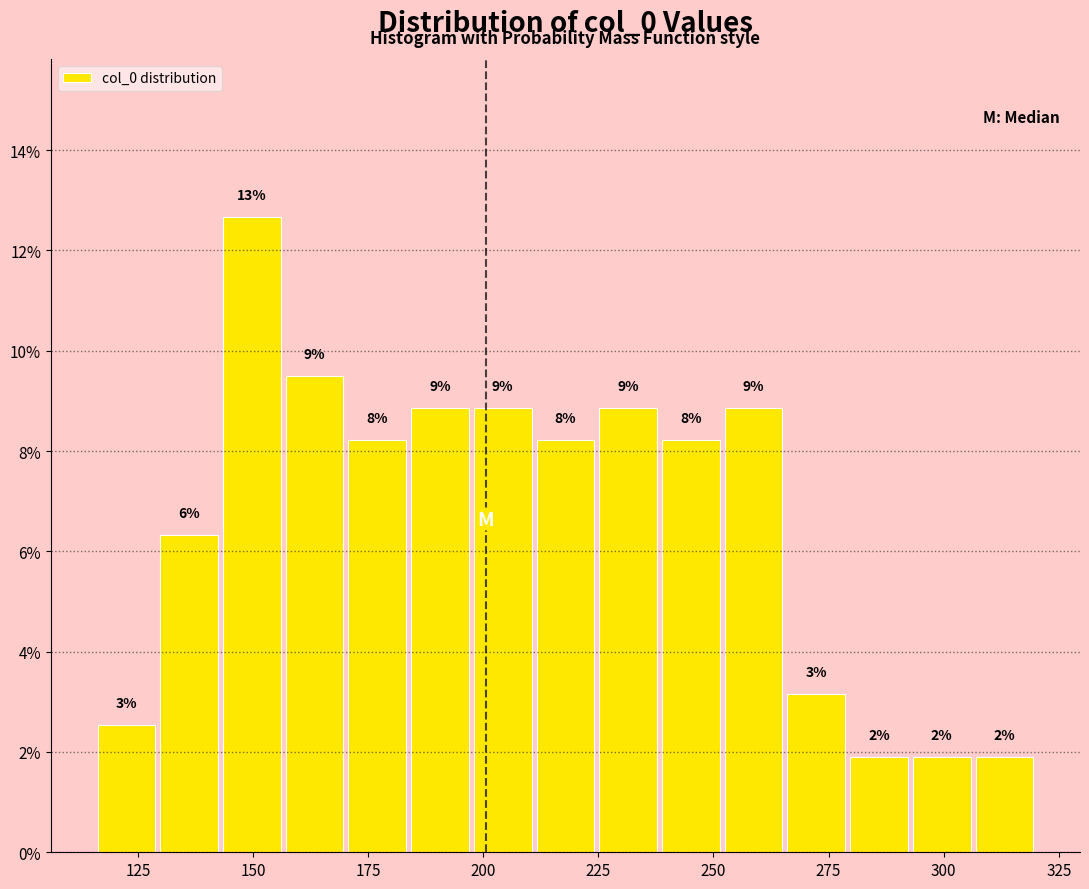

Read against the x-axis, roughly where is the centre of the tallest bar?

150